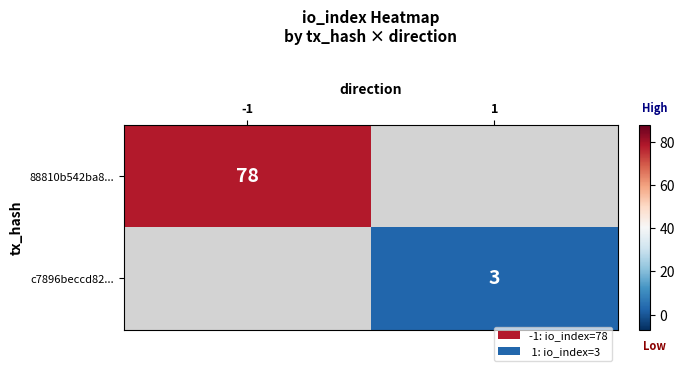

True or false: c7896beccd82... has a value of 5 at 1.

False